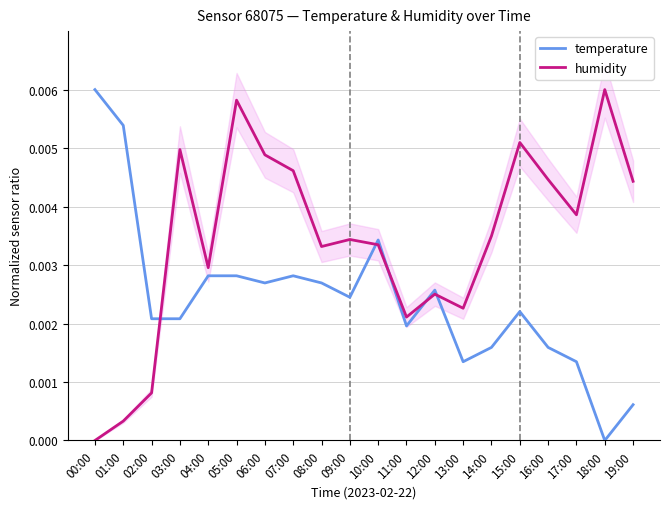

Rank the series by their maximum value, from highest to lowest.

temperature, humidity